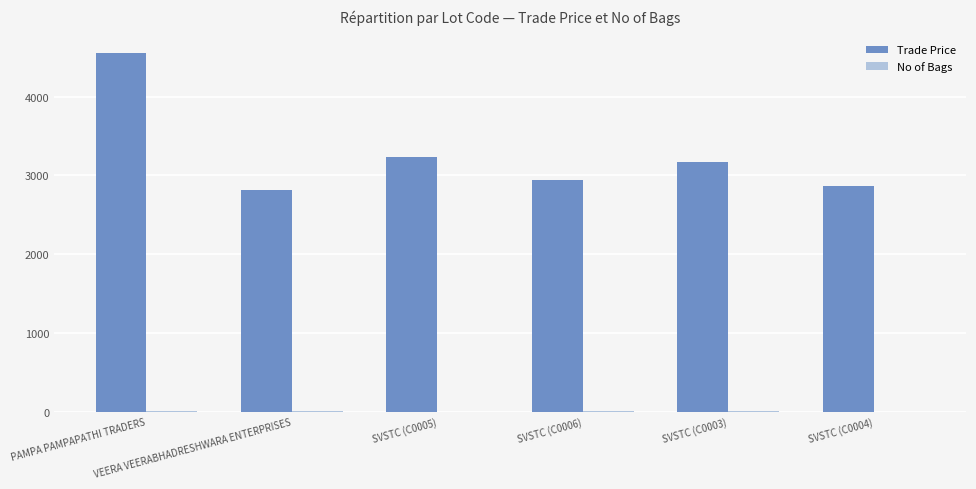

What is the greatest value displayed?

4549.9